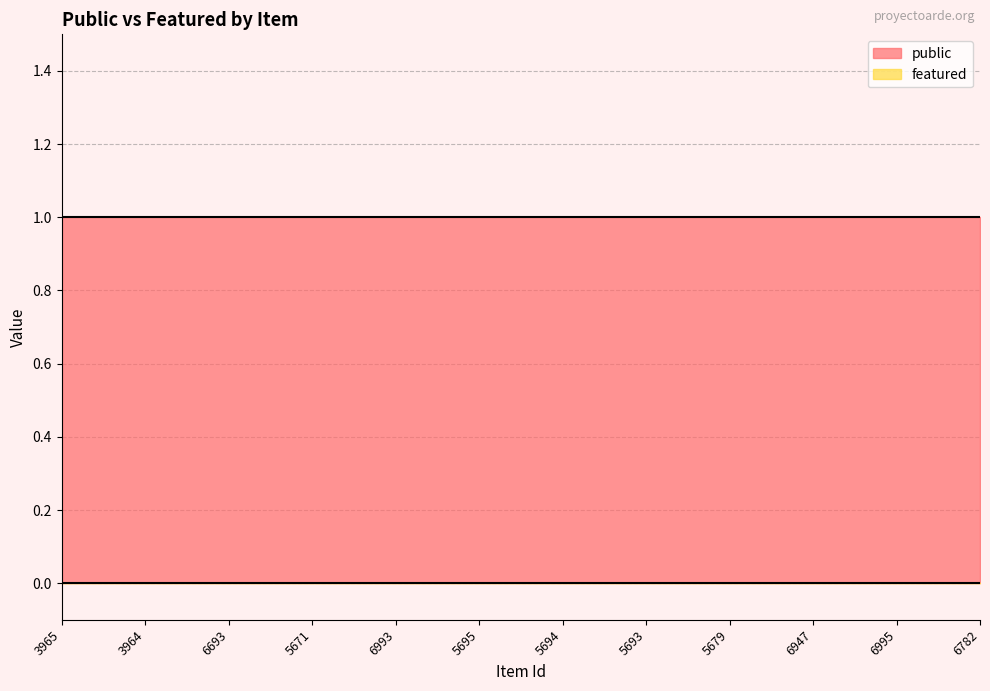

What is the label of the 8th point from the right?

6993